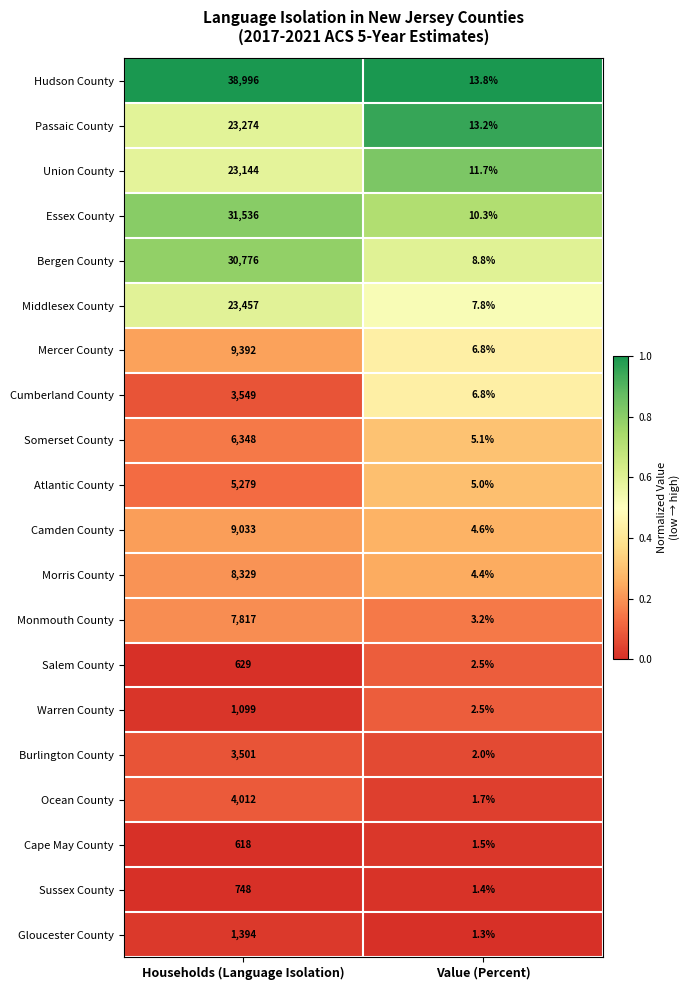

What is the difference between the maximum and minimum values in the Morris County series?

8324.6